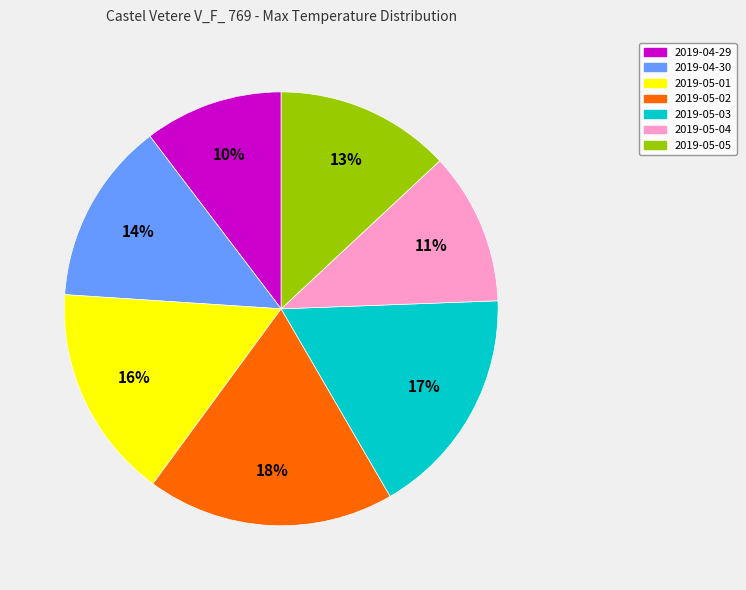

To the nearest percent, what portion does 2019-05-03 represent?

17%